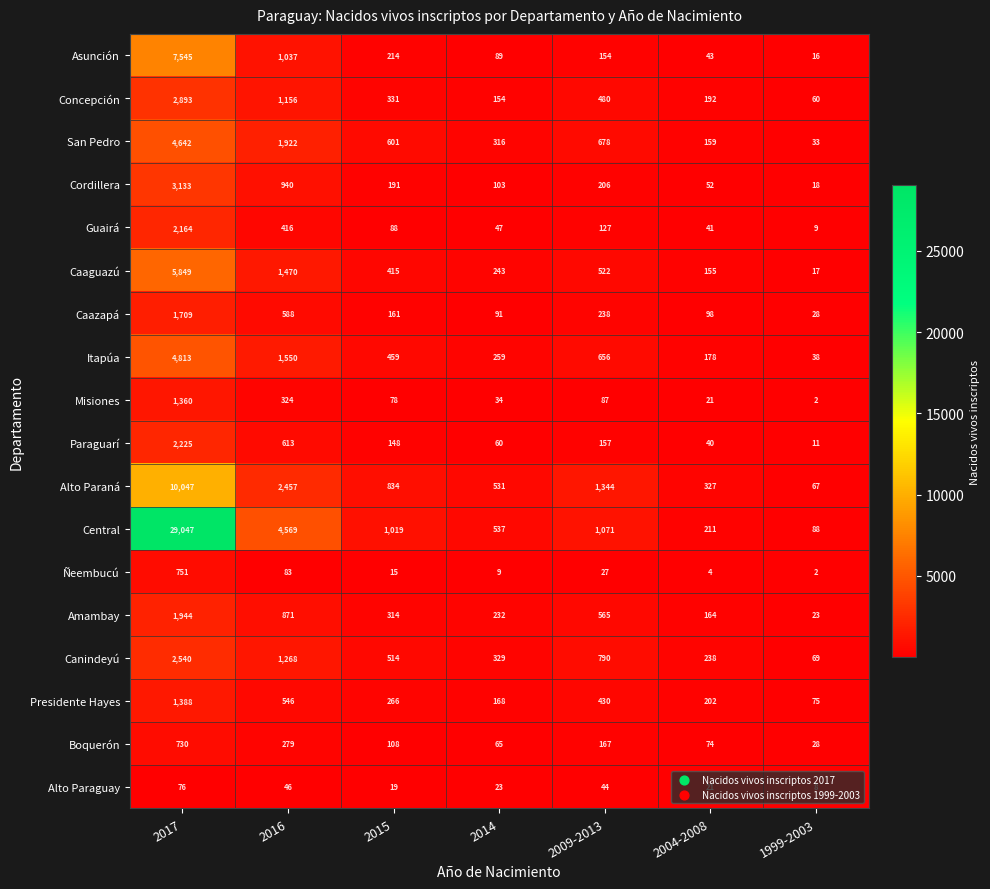

What value does the Caazapá series have at 2014, to the nearest 100?

100